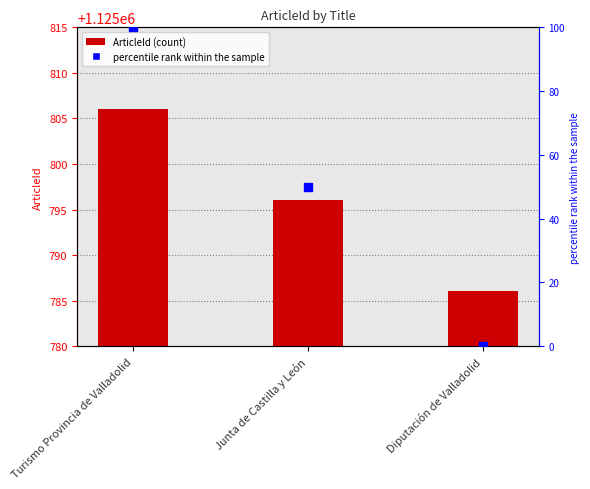

Which series has the largest Y range (max minus min)?

percentile rank within the sample